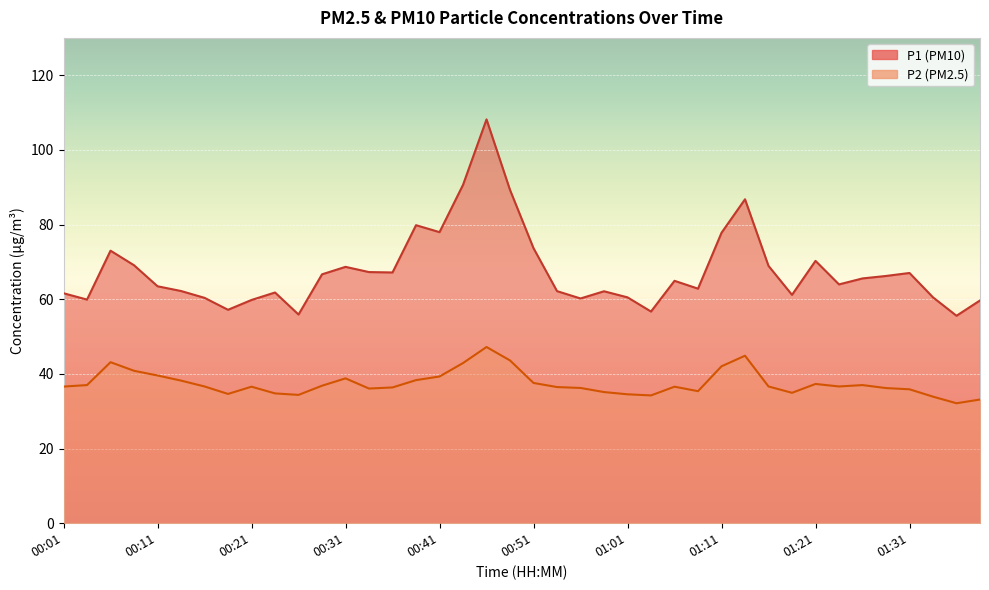

Which series has the largest total across all categories?

P1